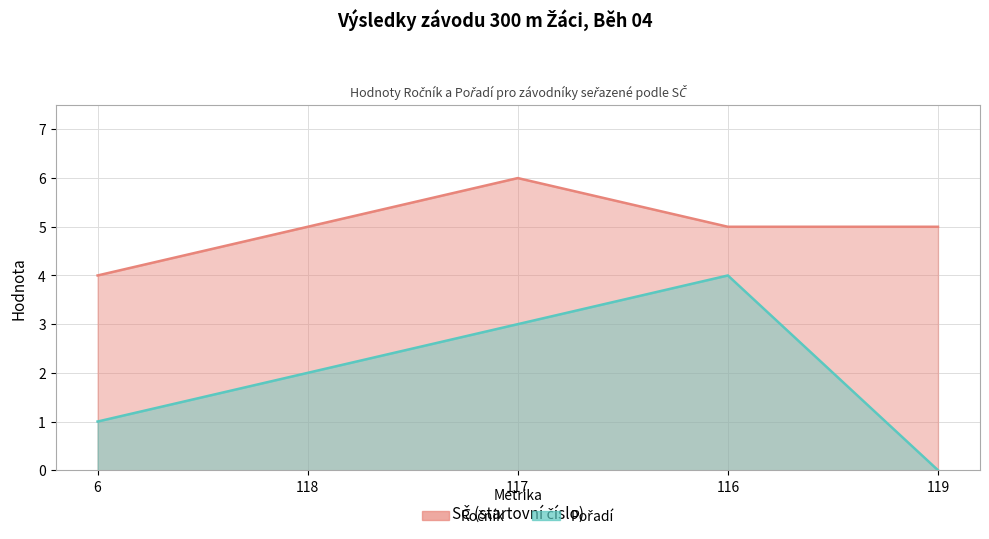

Reading left to right, transcribe all the data shown in this chart.

Ročník: 6=4	118=5	117=6	116=5	119=5
Pořadí: 6=1	118=2	117=3	116=4	119=0